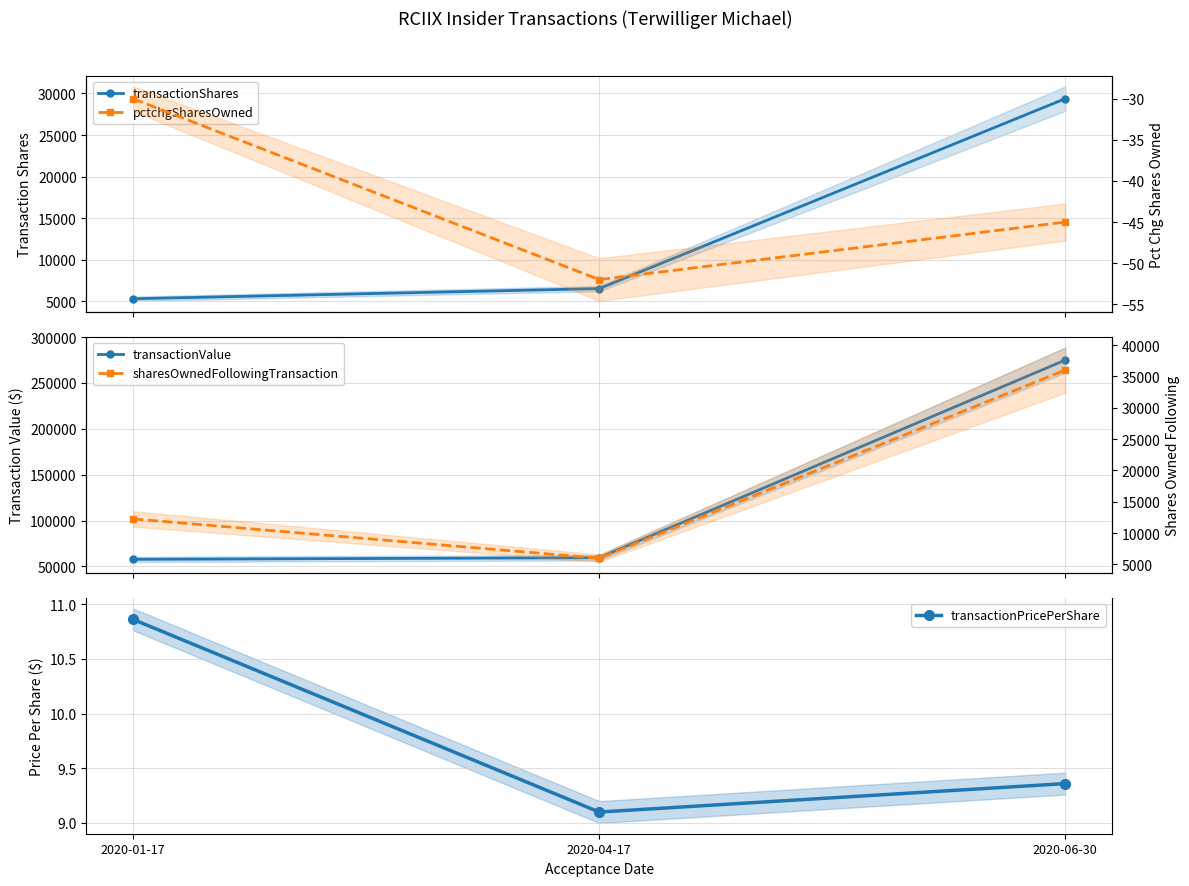

True or false: pctchgSharesOwned has a value of -30.0 at 2020-01-17.

True